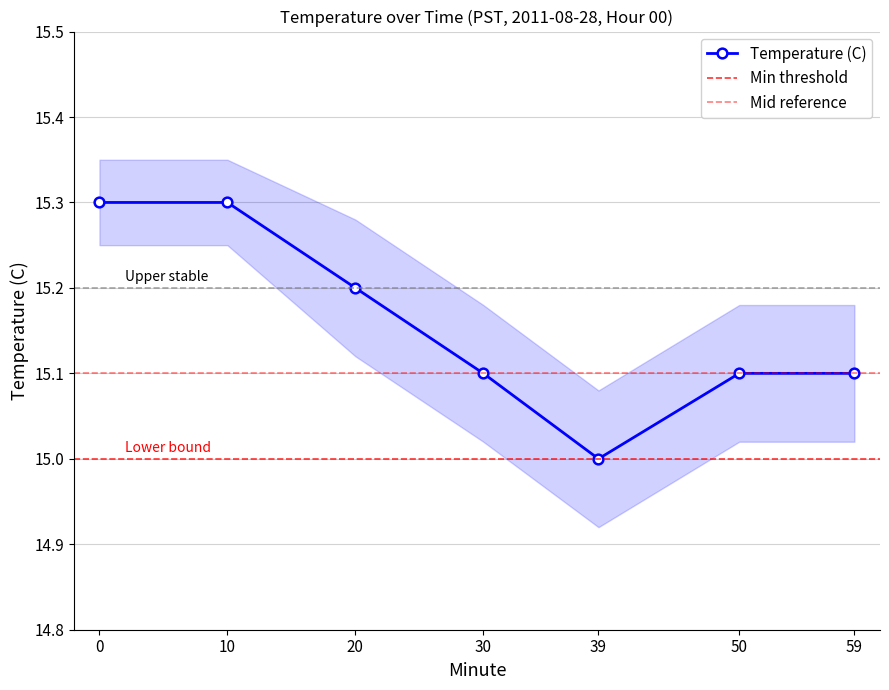

Which series has the largest total across all categories?

Temperature Upper